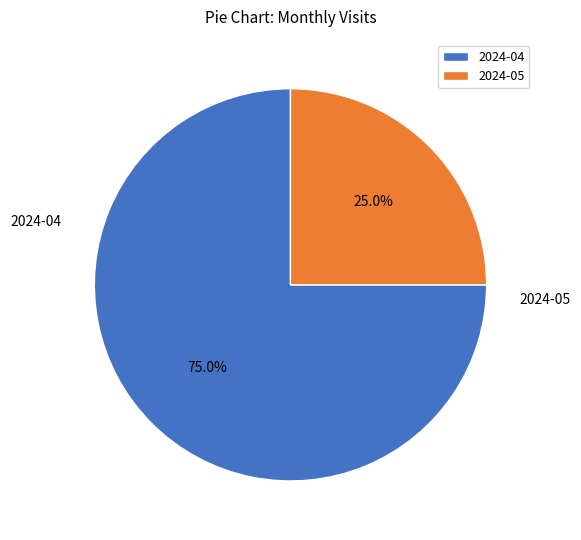

What percentage is the 2024-04 slice, to the nearest percent?

75%